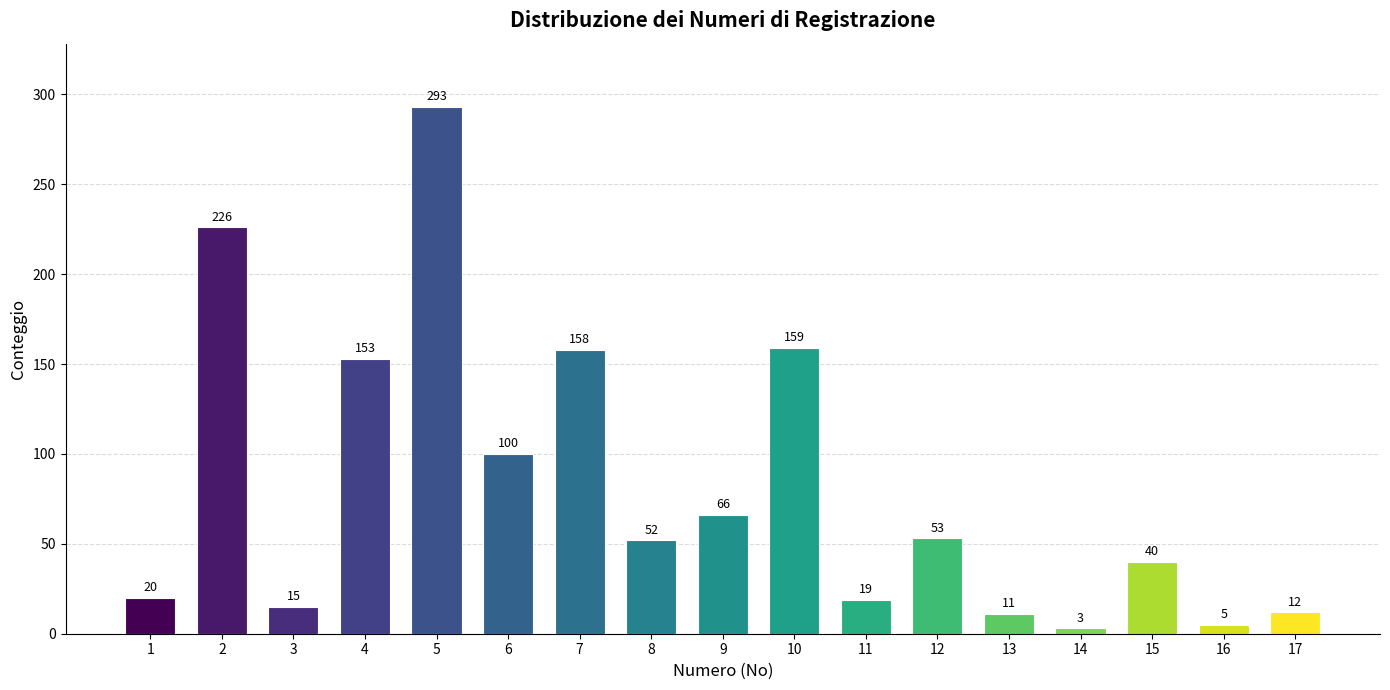

Reading right to left, list all the values displayed in this chart.

12	5	40	3	11	53	19	159	66	52	158	100	293	153	15	226	20